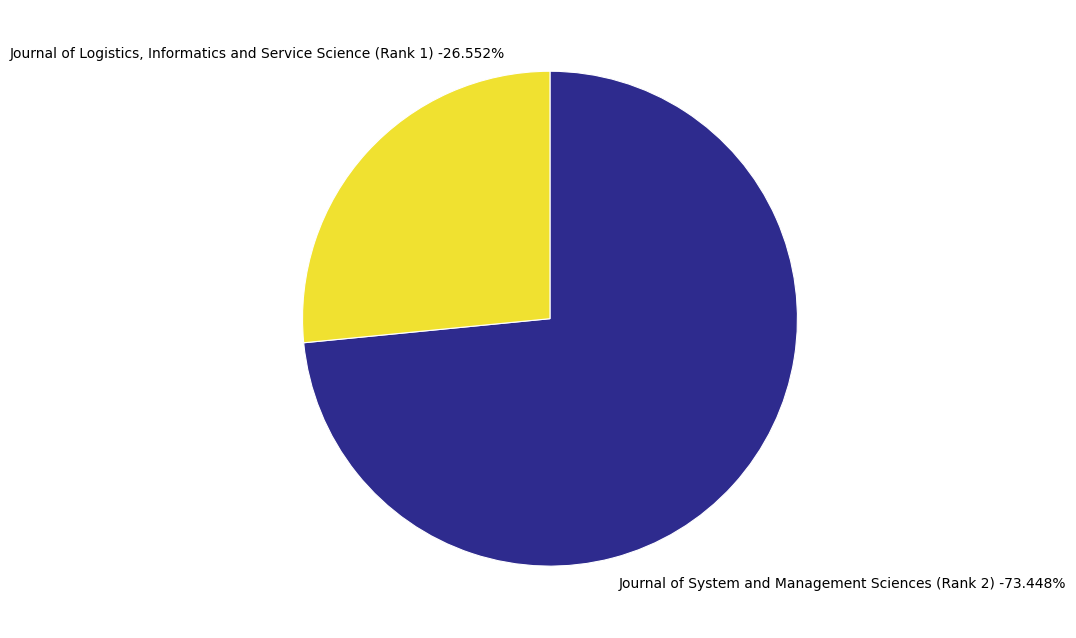

The Journal of Logistics, Informatics and Service Science (Rank 1) slice represents 17% of the pie. True or false?

False